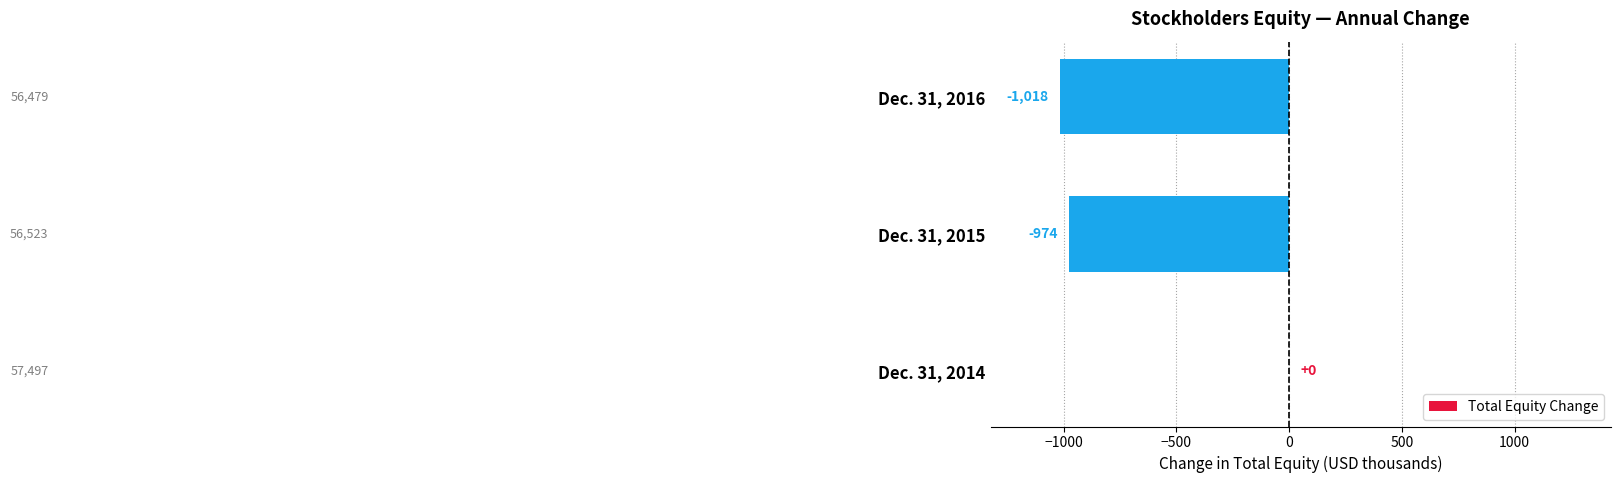

Reading bottom to top, what are all the values shown in this chart?

Dec. 31, 2014=0	Dec. 31, 2015=-974	Dec. 31, 2016=-1018